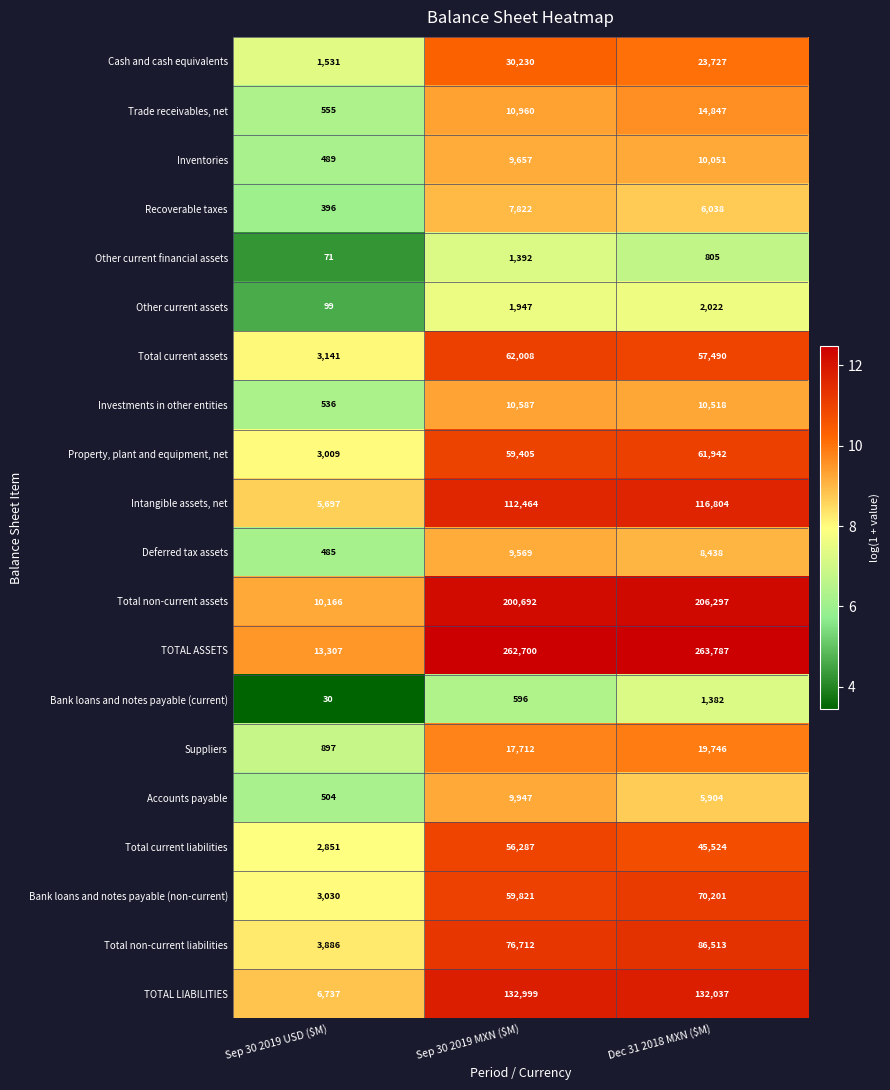

What is the difference between the second highest and minimum values in the TOTAL LIABILITIES series?

125300